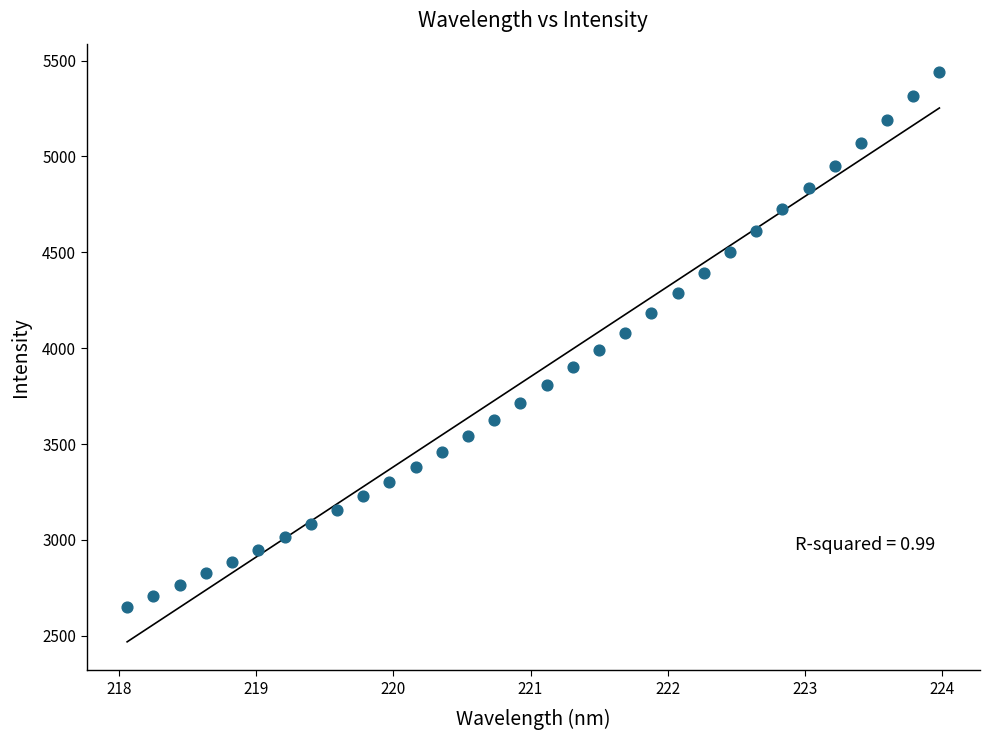

What is the range of X values (max minus min)?

5.9